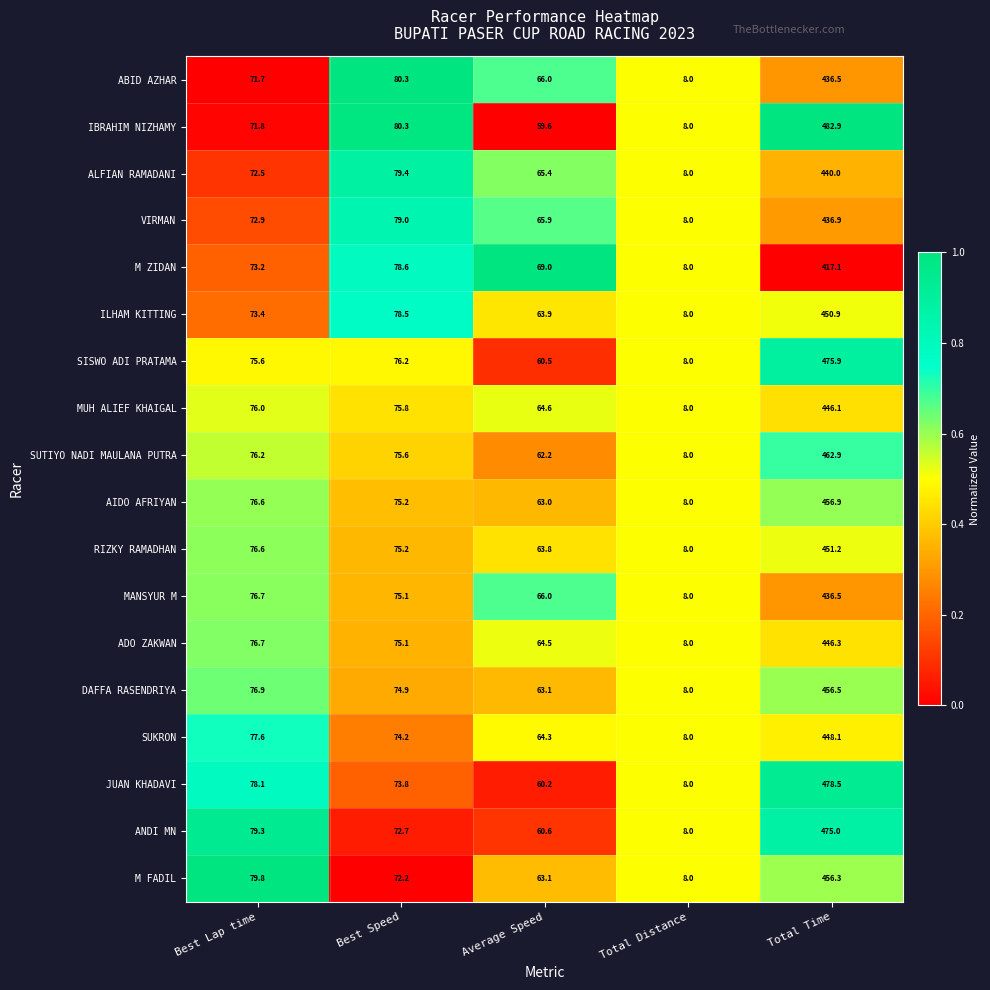

Which category has the lowest value in the ADO ZAKWAN series?

Total Distance